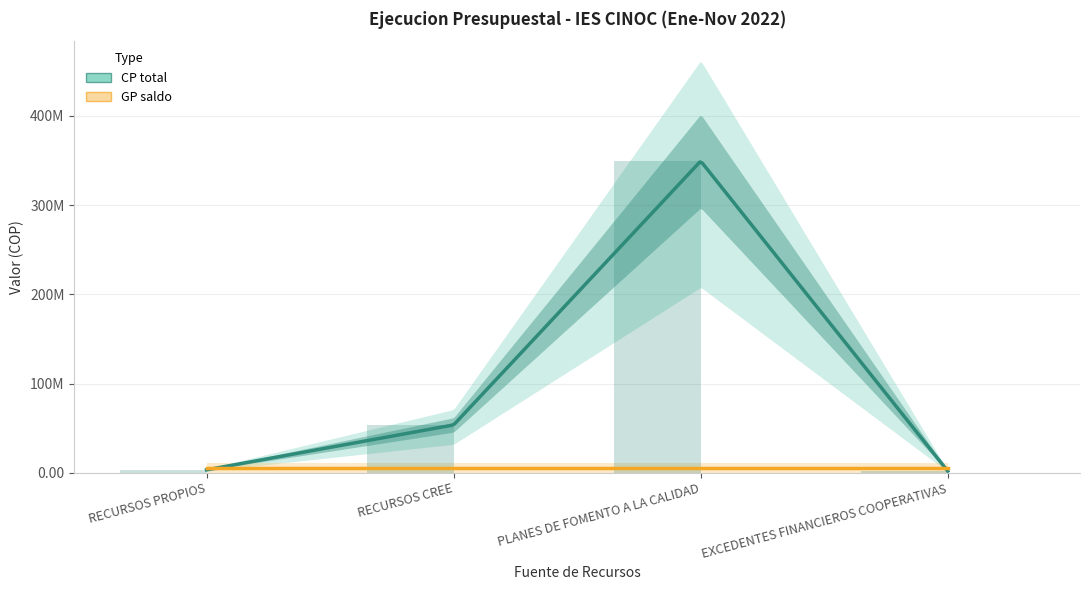

Which category has the highest value across all series?

PLANES DE FOMENTO A LA CALIDAD